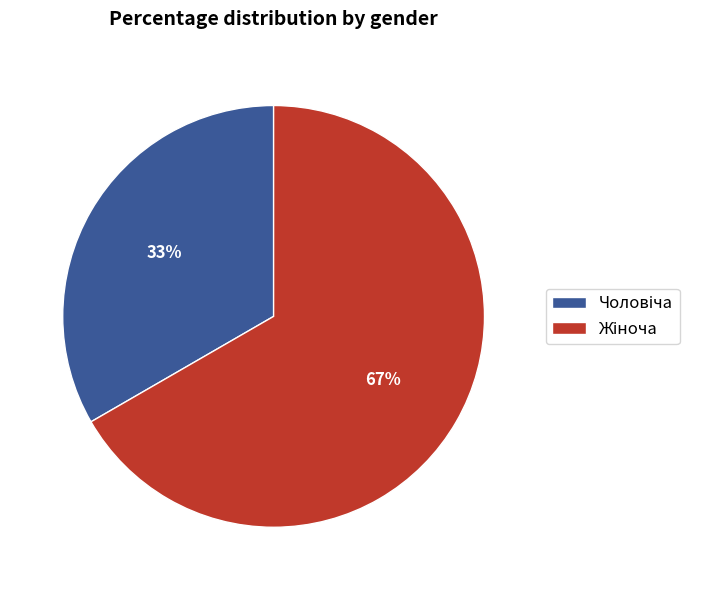

Is there any slice that represents more than half of the pie?

Yes